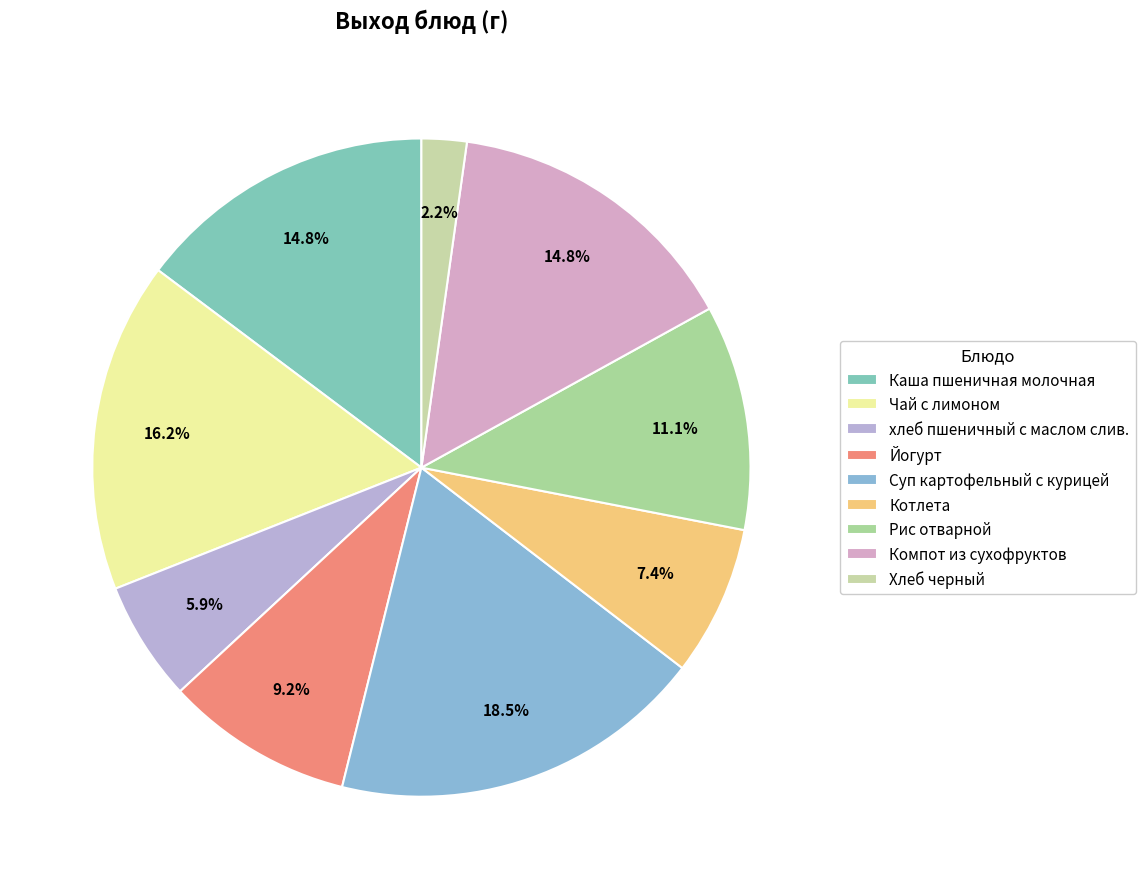

What is the ratio of the value at Суп картофельный с курицей to the value at Хлеб черный?

8.3